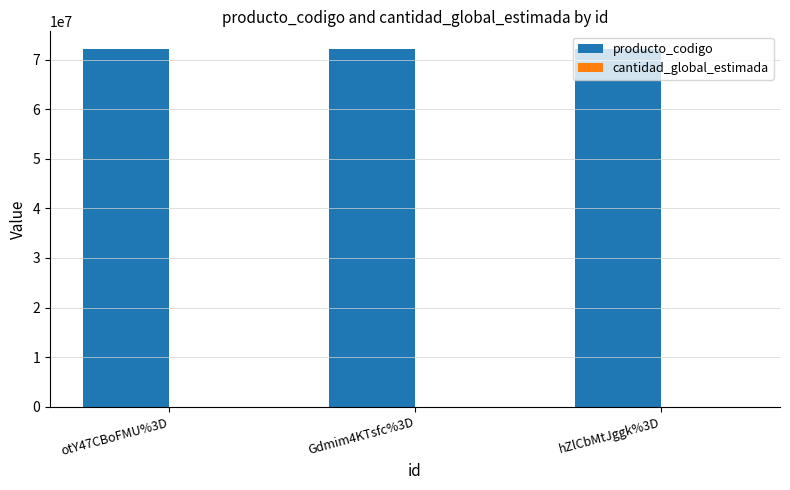

What is the maximum value shown in the chart?

72102201